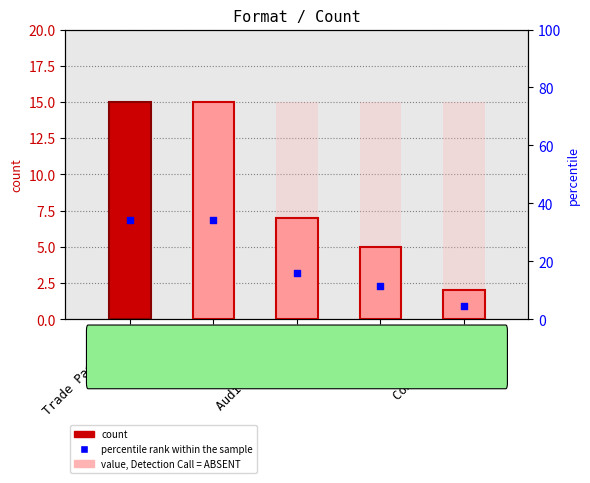

What are all the series names shown in the legend?

count, value, Detection Call = ABSENT, percentile rank within the sample